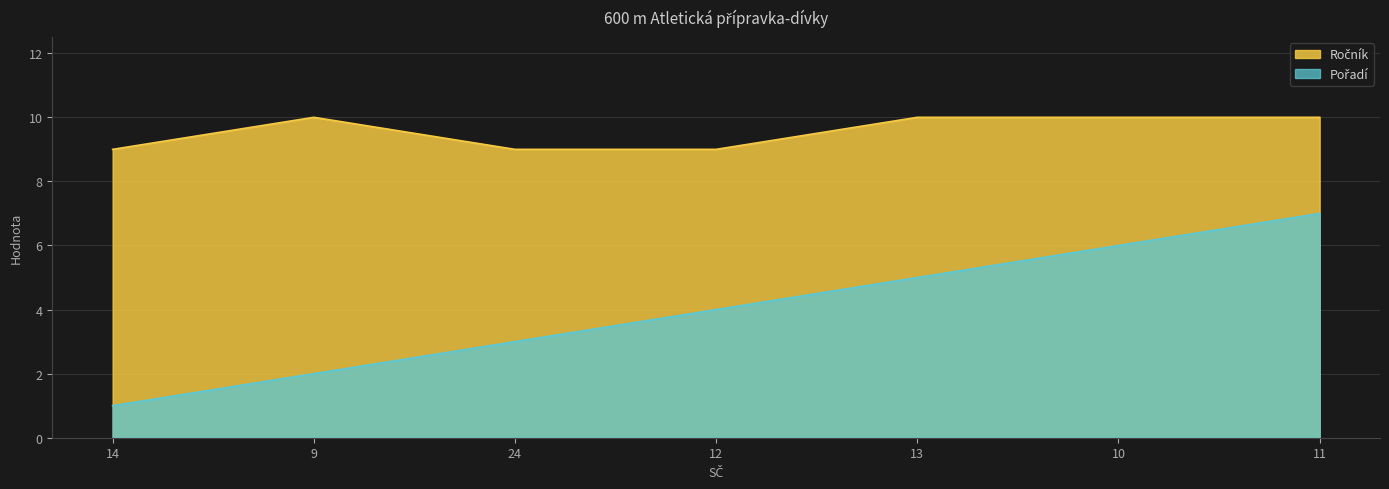

At which category is the sum across all series the highest?

11